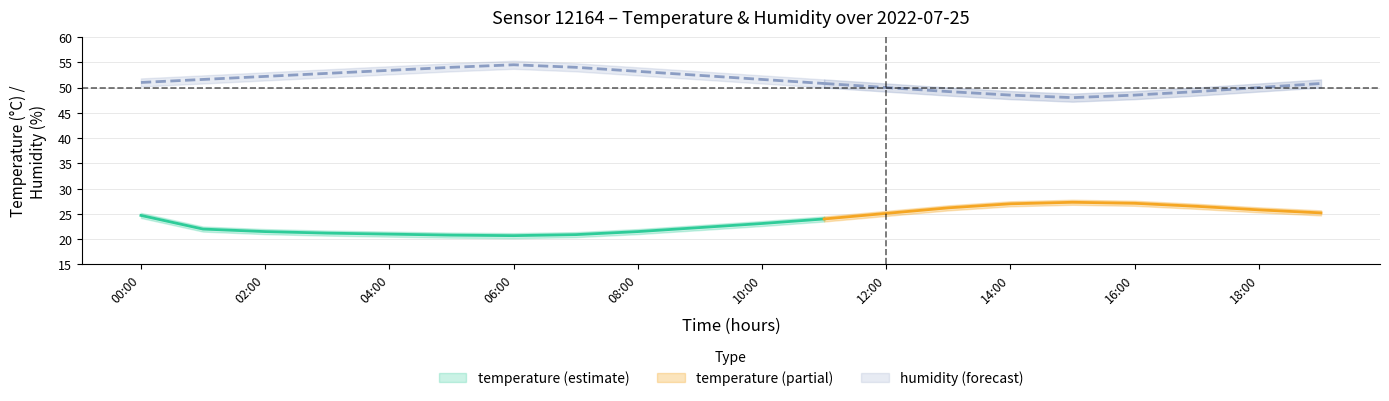

What is the label of the 14th point from the right?

06:00